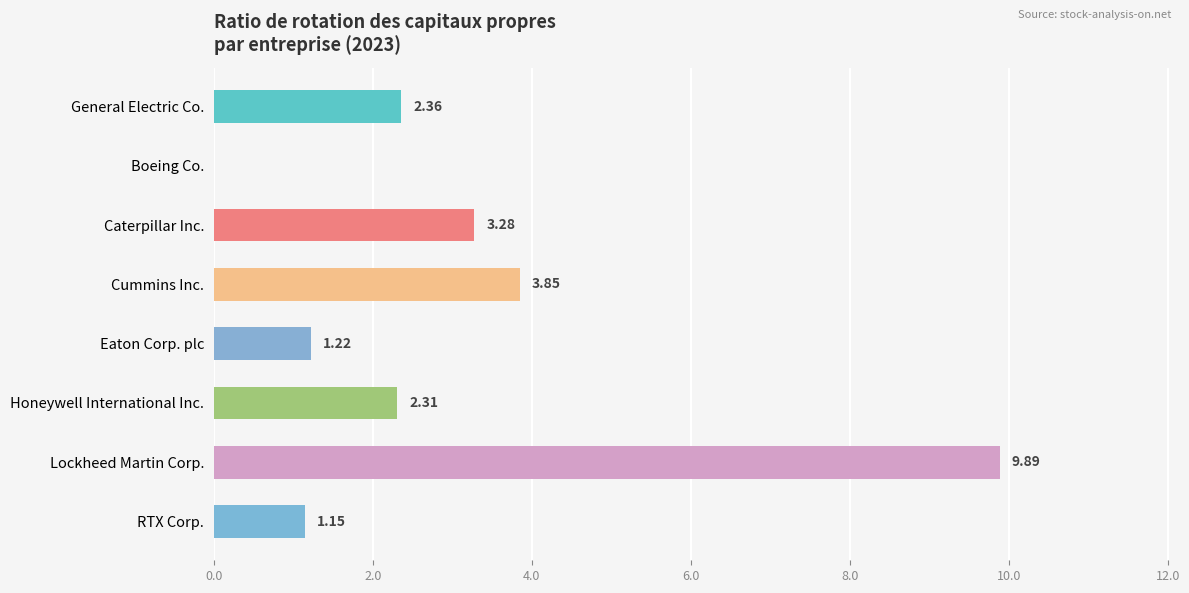

Where is the data nearest to the value 4?

Cummins Inc.